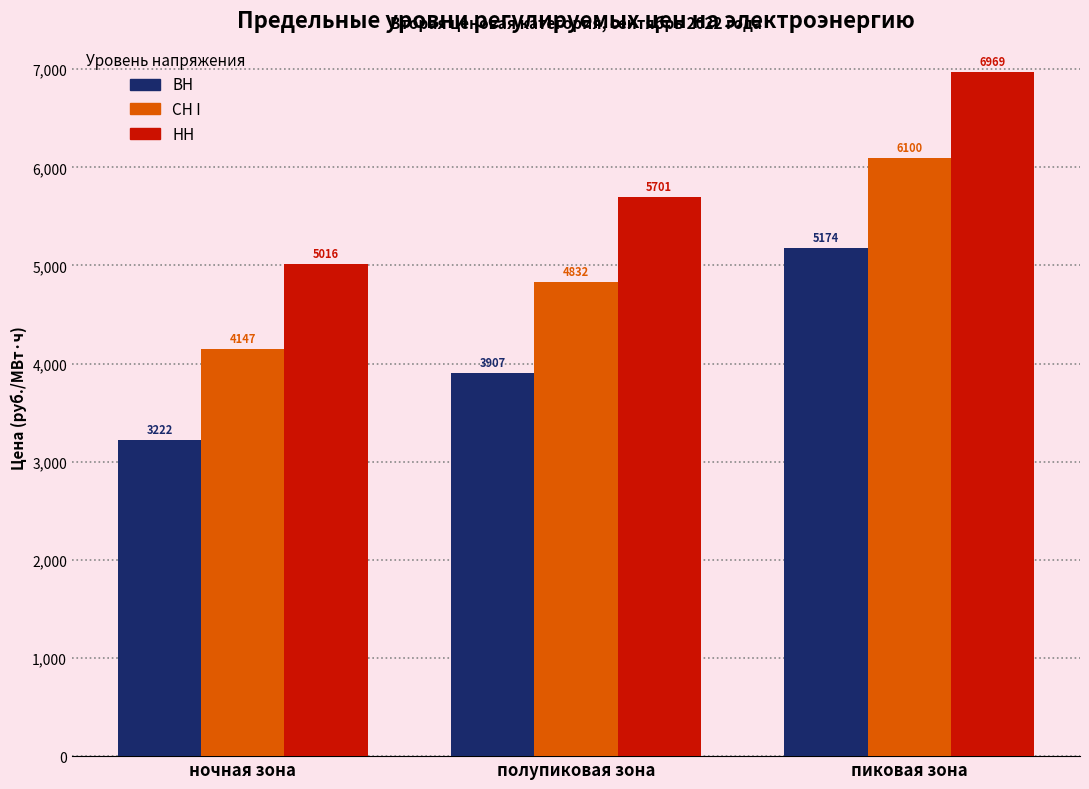

How many distinct data groups are displayed?

3